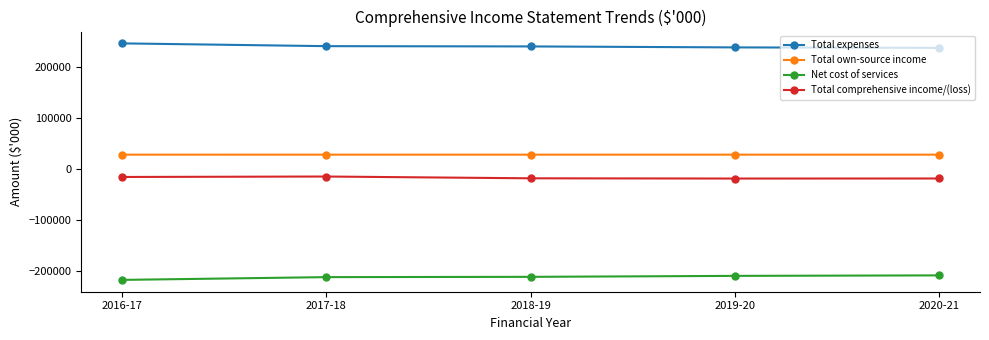

What are all the series names shown in the legend?

Total expenses, Total own-source income, Net cost of services, Total comprehensive income/(loss)